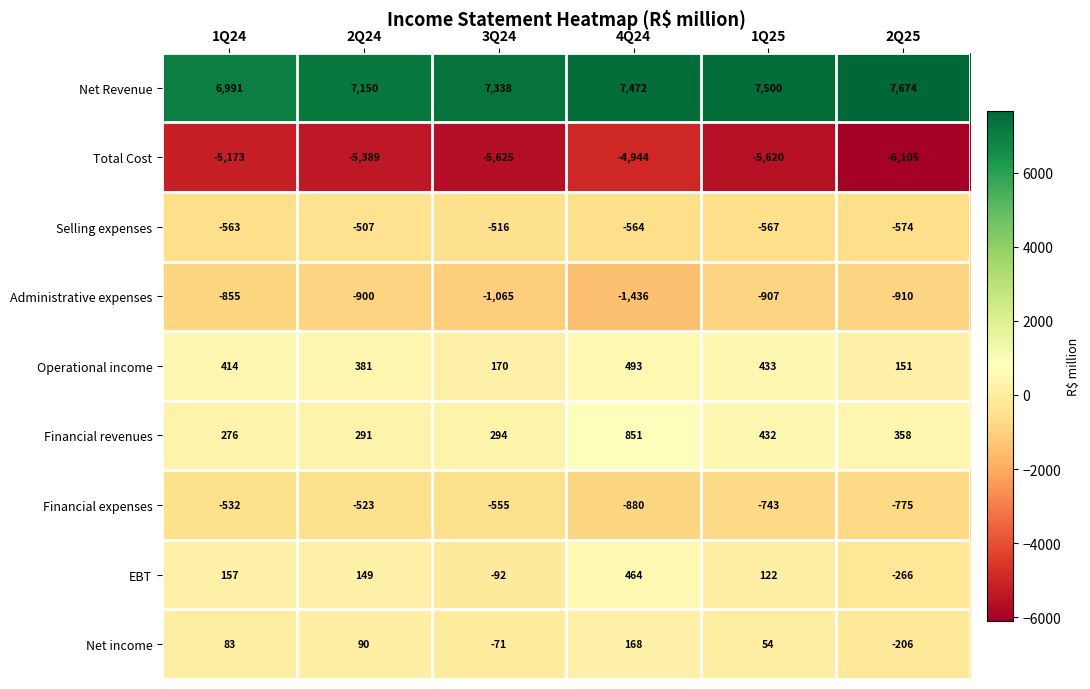

Count the number of data series in this chart.

9